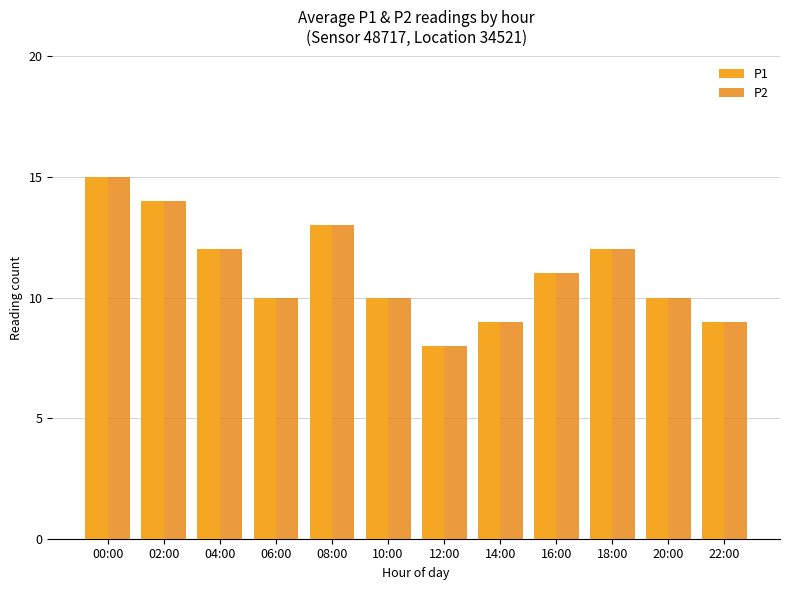

At 14:00, list the series in order from largest to smallest.

P1, P2